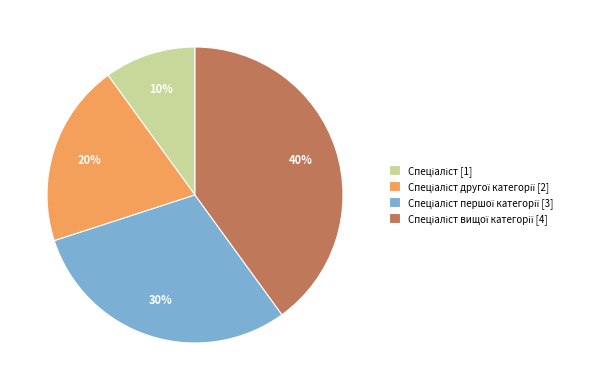

Does any single category account for the majority?

No